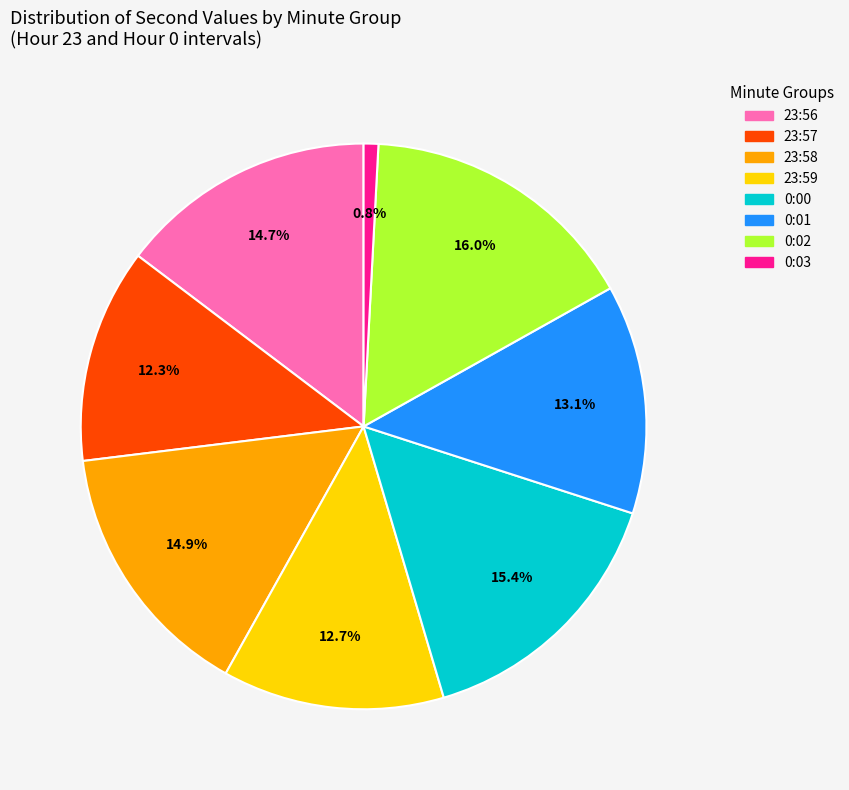

Is there a majority slice in this chart?

No